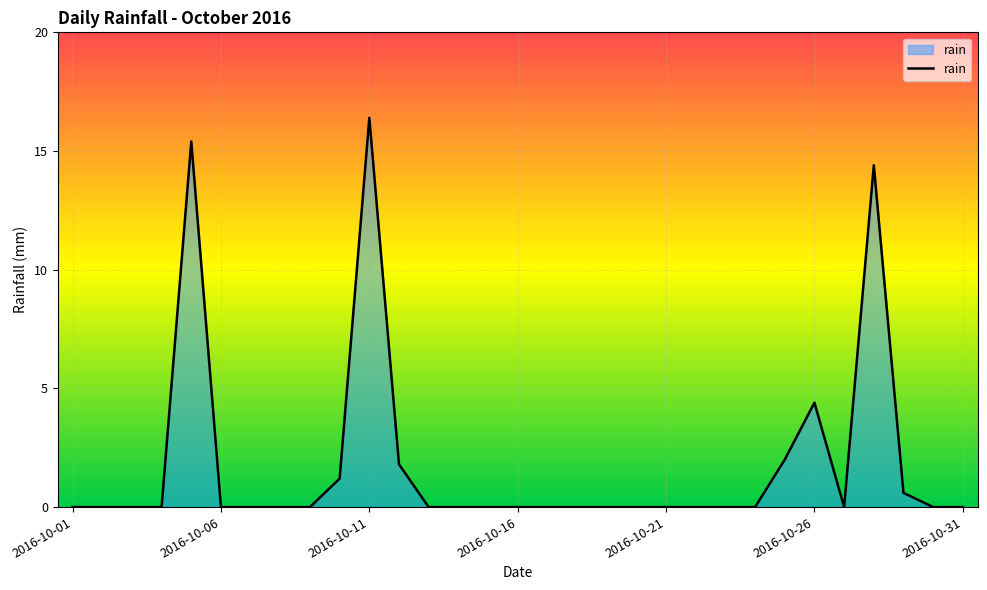

What is the difference between the maximum and minimum values?

16.4